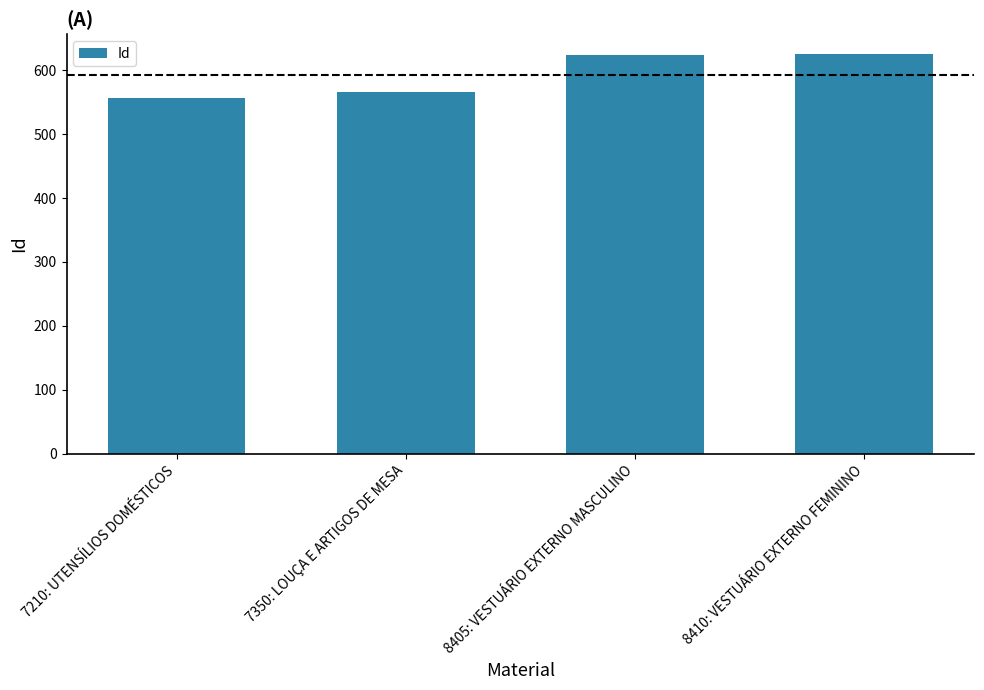

The value at 7210: UTENSÍLIOS DOMÉSTICOS is 557. True or false?

True